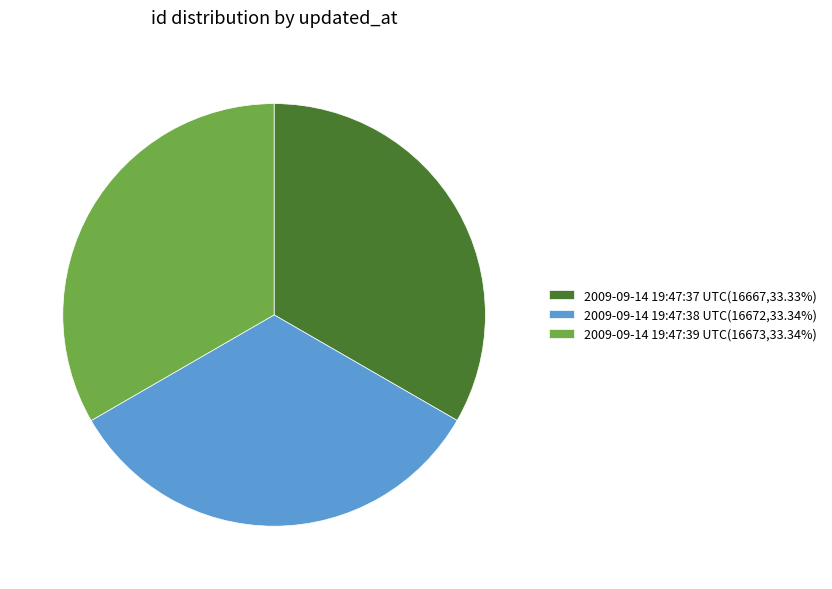

Do 2009-09-14 19:47:37 UTC(16667,33.33%) and 2009-09-14 19:47:39 UTC(16673,33.34%) together represent more than half of the pie?

Yes